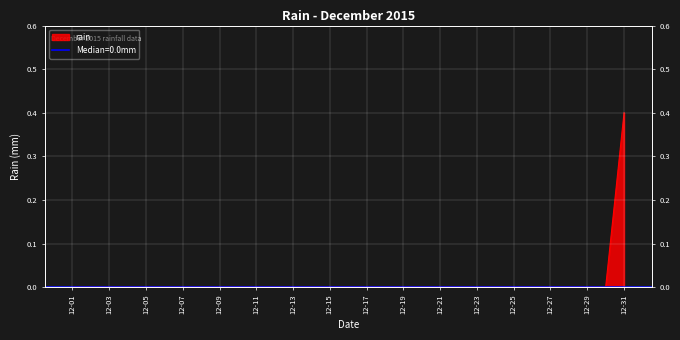

Count the number of data series in this chart.

1